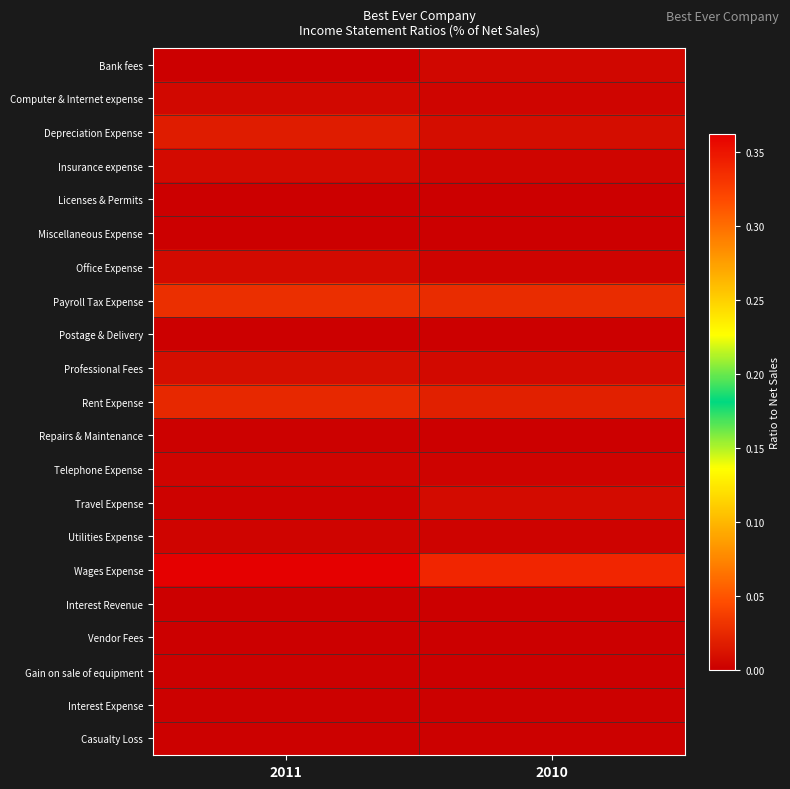

How many data points does each series have?

2